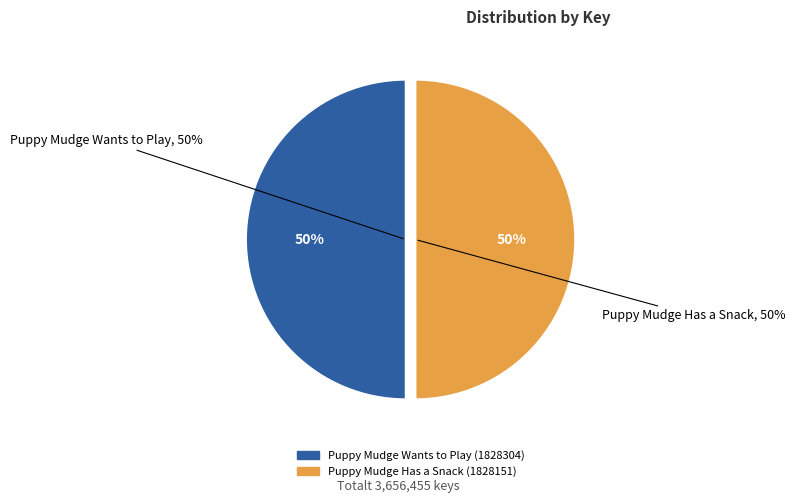

To the nearest percent, what portion does Puppy Mudge Wants to Play (1828304) represent?

50%